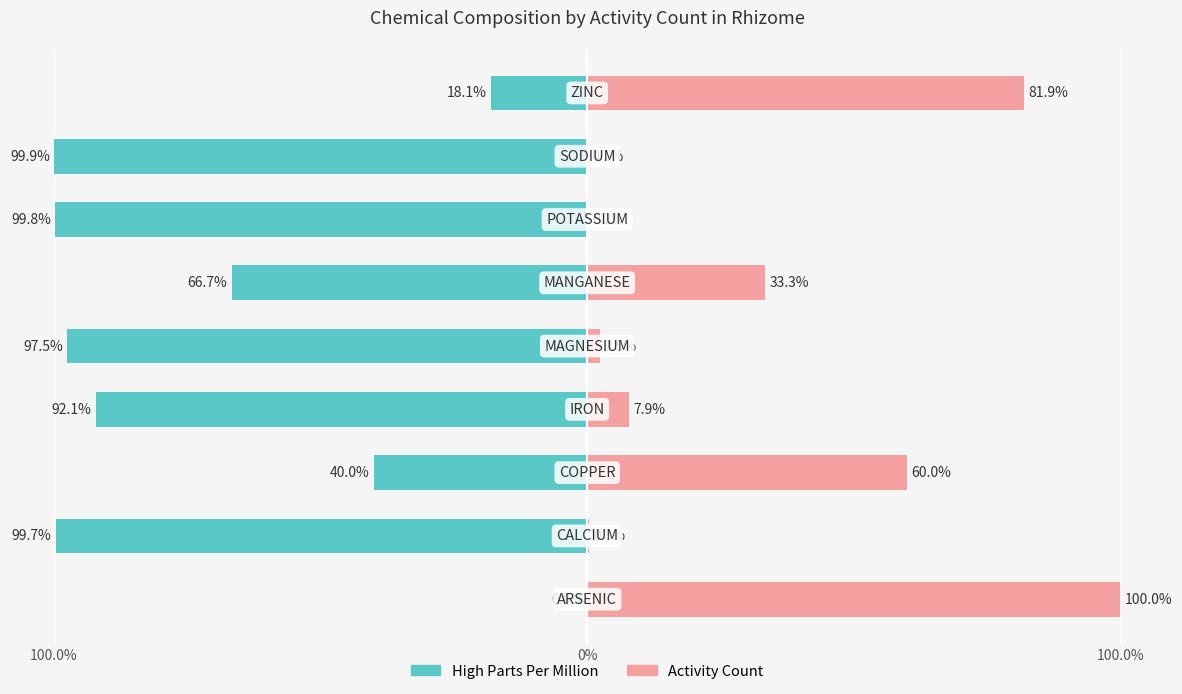

What is the sum of all Activity Count values?

286.2